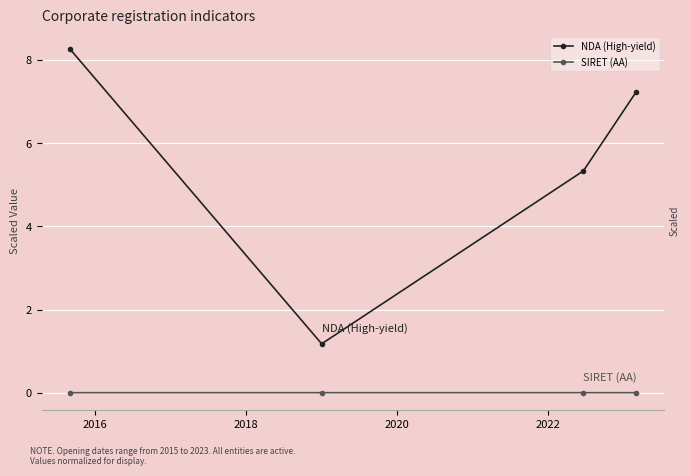

The value of SIRET (AA) at 2020 is 0.0. True or false?

True